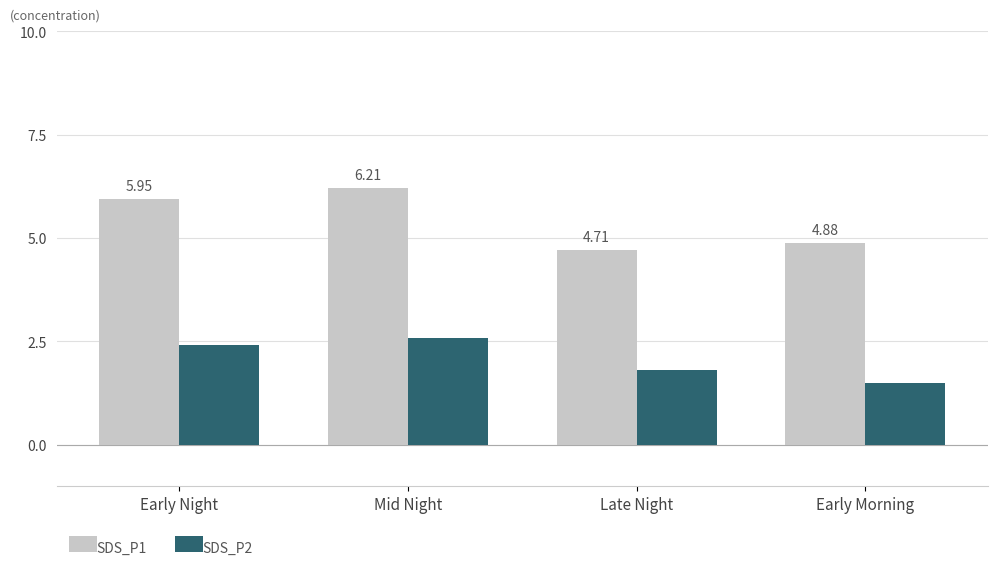

What is the average value of the SDS_P1 series?

5.4